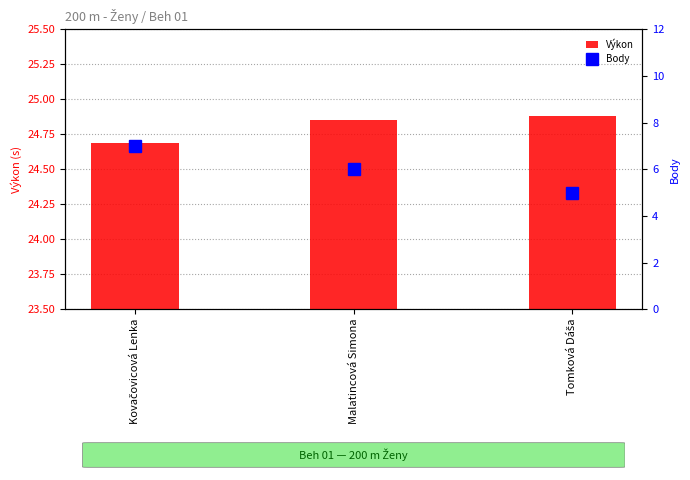

What is the maximum value for Body?

7.0